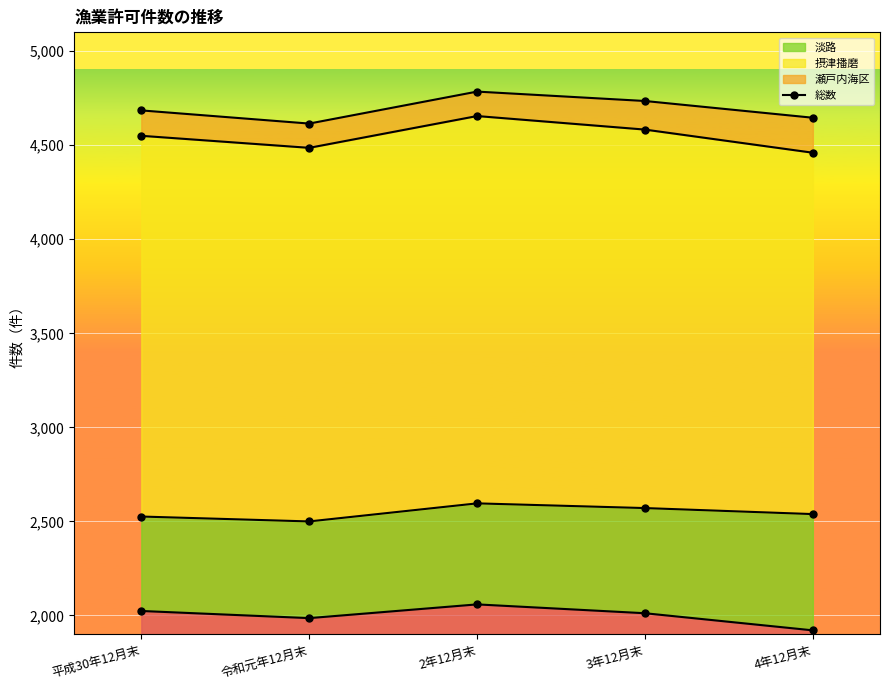

What are all the series names shown in the legend?

総数, 瀬戸内海区, 摂津播磨, 淡路